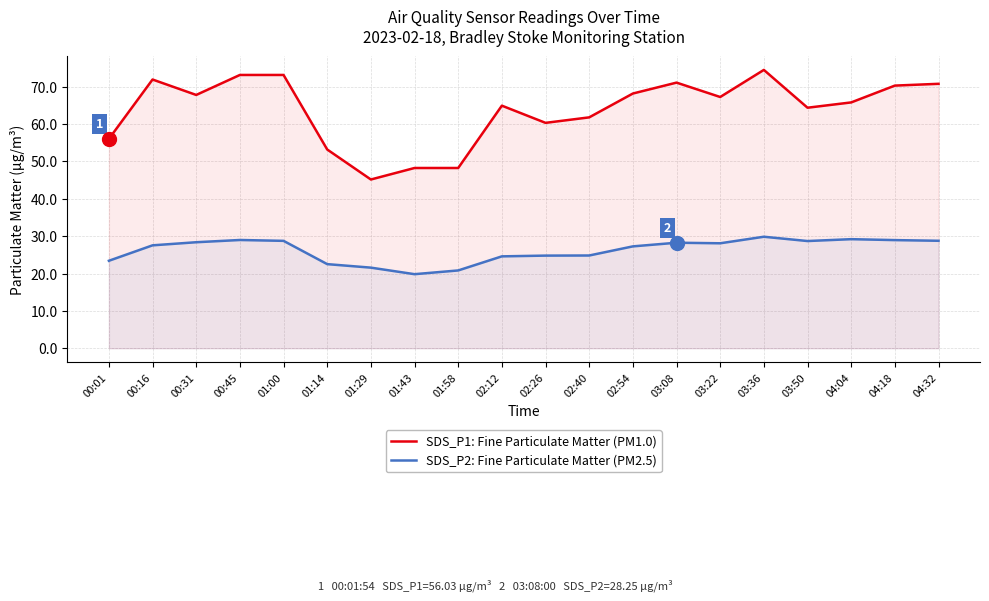

True or false: SDS_P1: Fine Particulate Matter (PM1.0) has a value of 73.5 at 01:14.

False